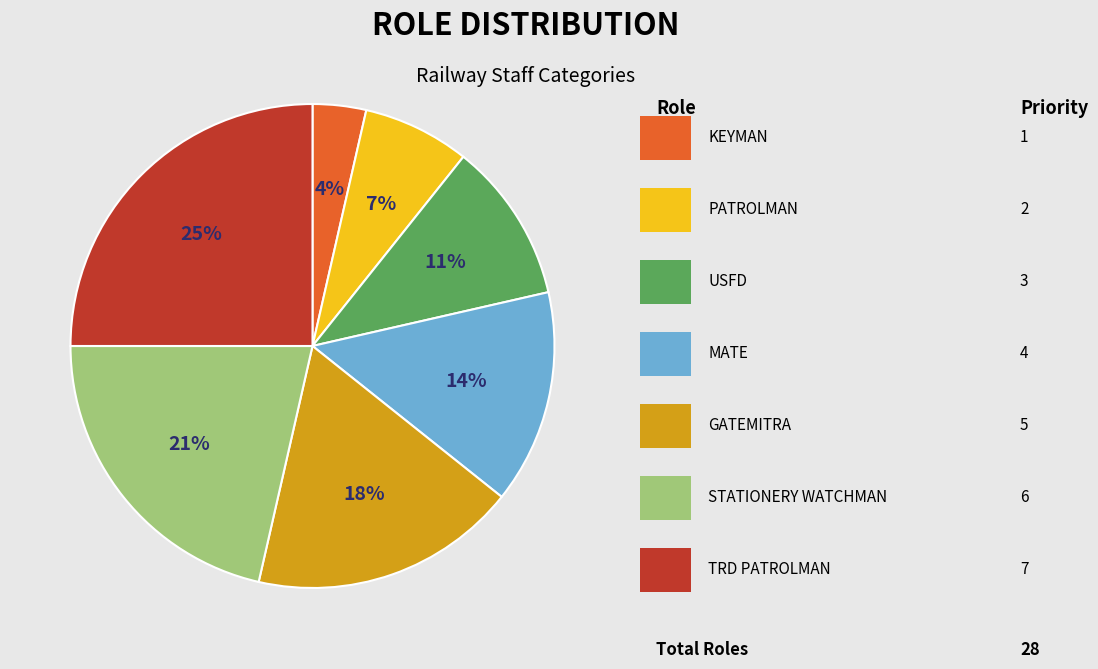

Is there a majority slice in this chart?

No